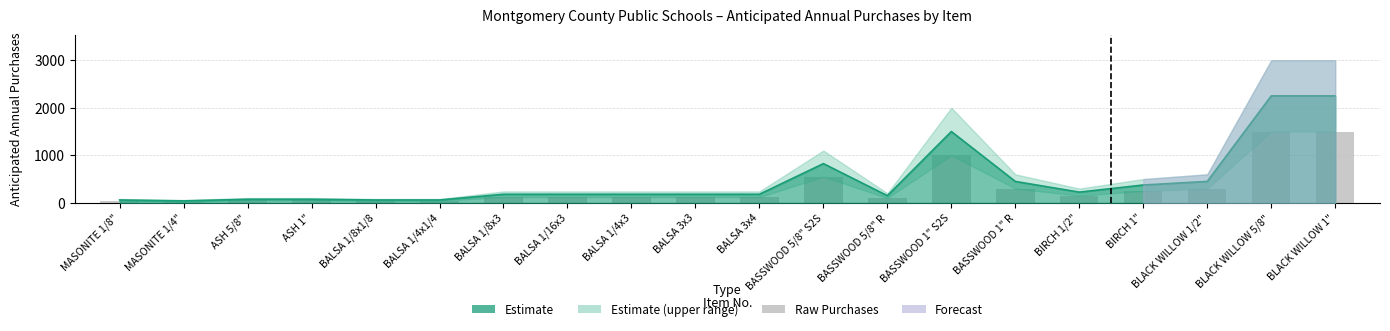

Which has a higher value, BASSWOOD 5/8" S2S or BALSA 3x3?

BASSWOOD 5/8" S2S